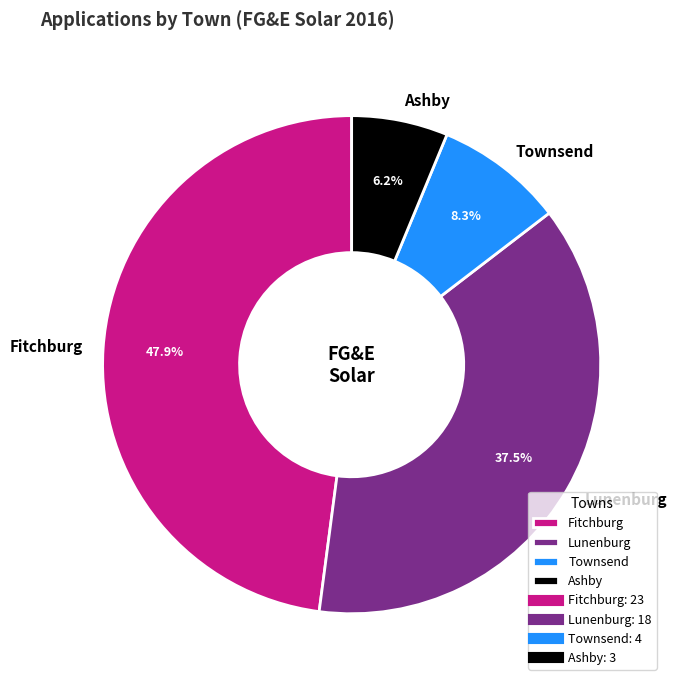

Which has a higher value, Ashby or Lunenburg?

Lunenburg